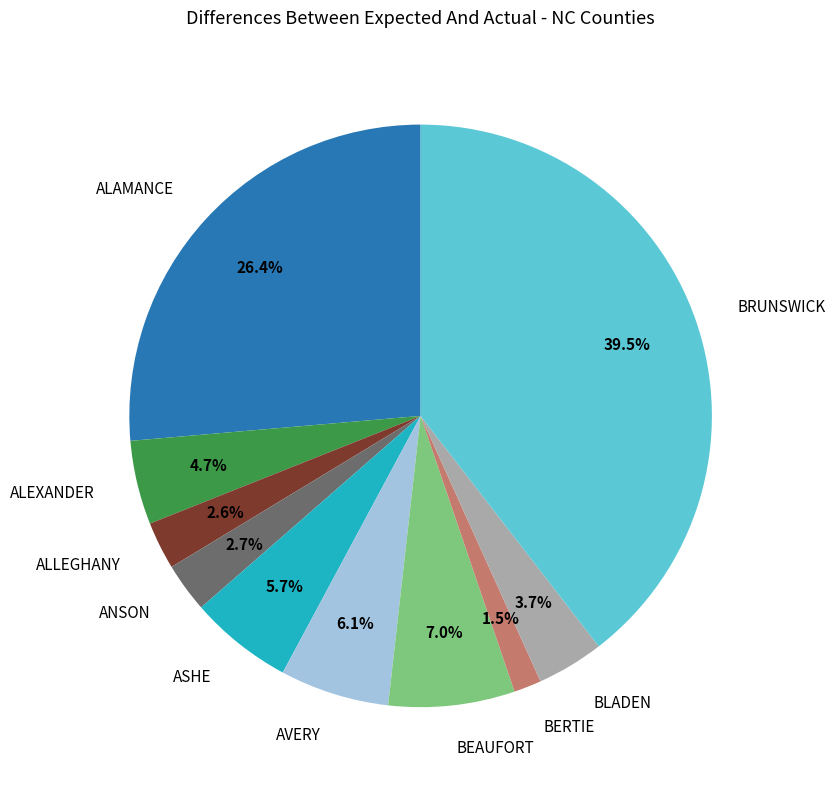

Does any single category account for the majority?

No